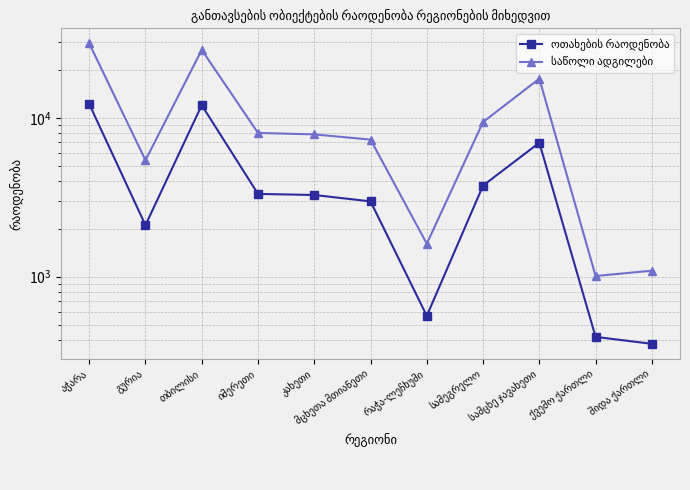

Which category has the highest value across all series?

აჭარა